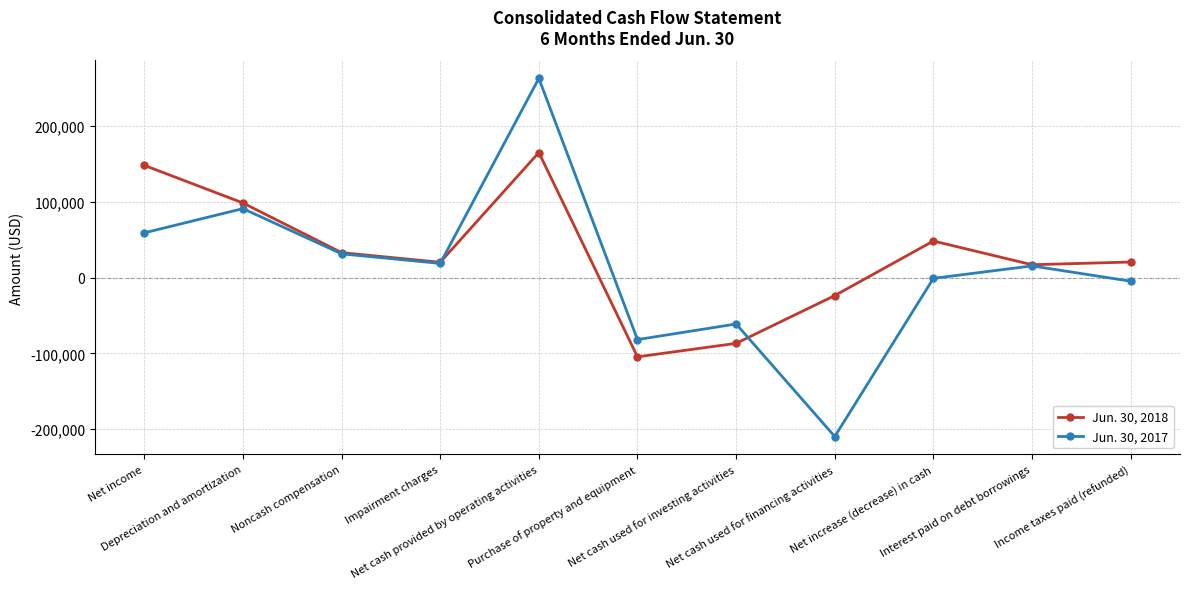

What is the difference between the Jun. 30, 2018 values at Net cash used for financing activities and Net cash used for investing activities?

63101